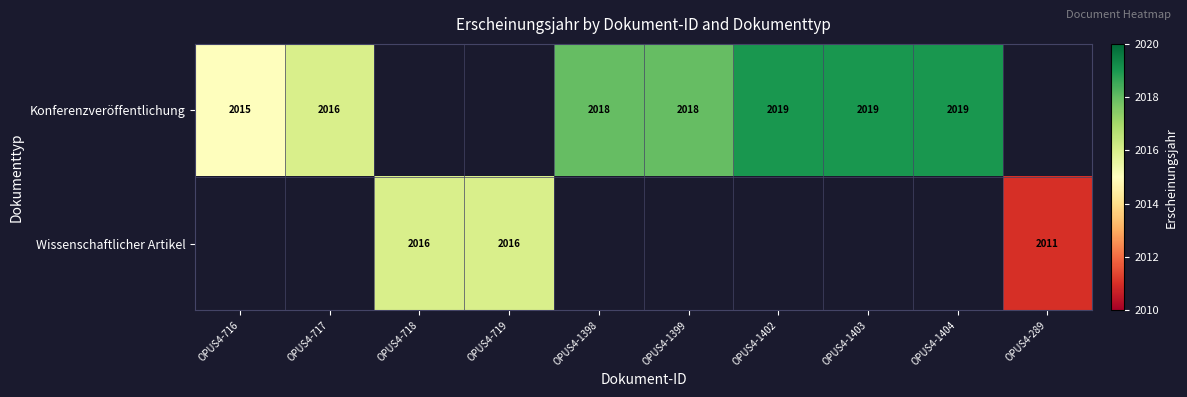

True or false: Konferenzveröffentlichung has a value of 681 at OPUS4-716.

False